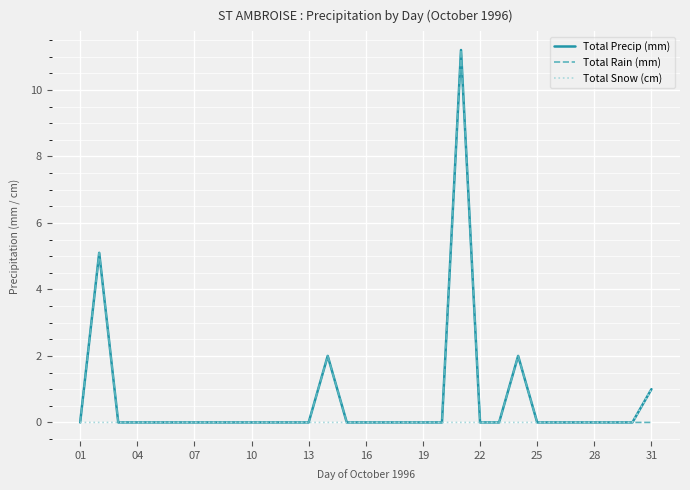

What are all the series names shown in the legend?

Total Precip (mm), Total Rain (mm), Total Snow (cm)